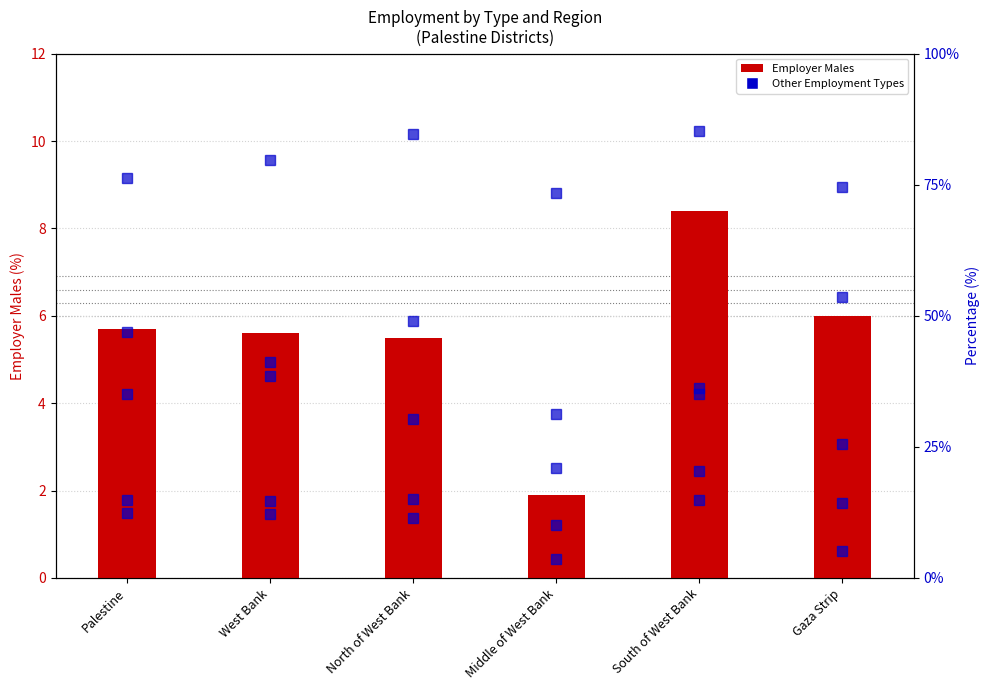

How many groups of bars are there?

6